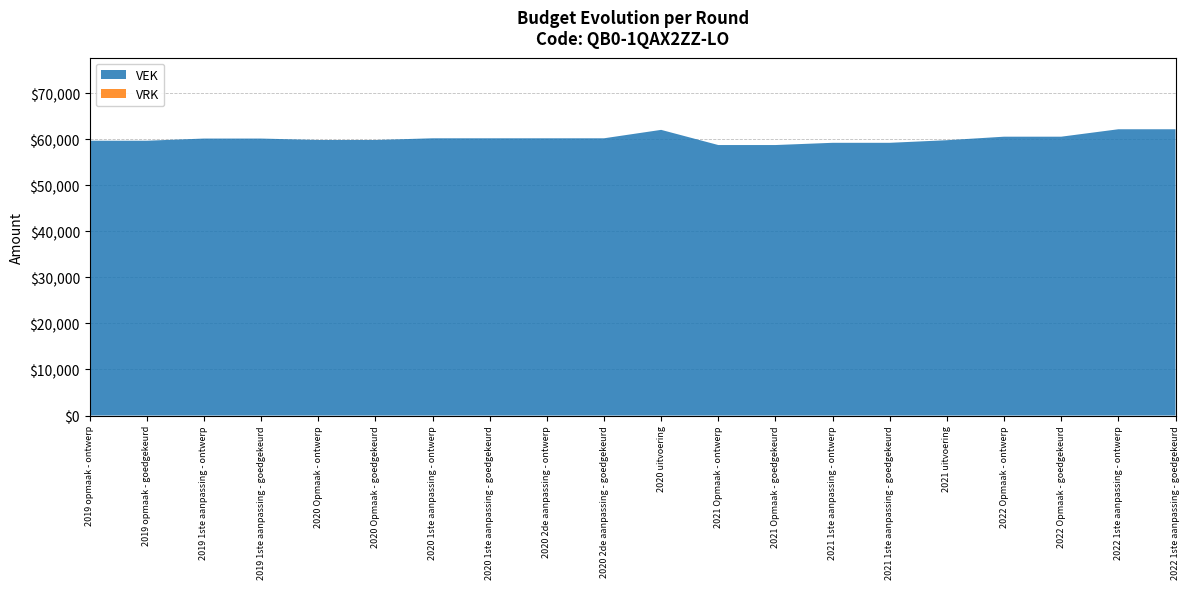

Reading left to right, transcribe all the data shown in this chart.

VEK: 2019 opmaak - ontwerp=59699	2019 opmaak - goedgekeurd=59699	2019 1ste aanpassing - ontwerp=60172	2019 1ste aanpassing - goedgekeurd=60172	2020 Opmaak - ontwerp=59860	2020 Opmaak - goedgekeurd=59860	2020 1ste aanpassing - ontwerp=60230	2020 1ste aanpassing - goedgekeurd=60230	2020 2de aanpassing - ontwerp=60230	2020 2de aanpassing - goedgekeurd=60230	2020 uitvoering=62058	2021 Opmaak - ontwerp=58763	2021 Opmaak - goedgekeurd=58763	2021 1ste aanpassing - ontwerp=59248	2021 1ste aanpassing - goedgekeurd=59248	2021 uitvoering=59812	2022 Opmaak - ontwerp=60577	2022 Opmaak - goedgekeurd=60577	2022 1ste aanpassing - ontwerp=62191	2022 1ste aanpassing - goedgekeurd=62191
VRK: 2019 opmaak - ontwerp=0	2019 opmaak - goedgekeurd=0	2019 1ste aanpassing - ontwerp=0	2019 1ste aanpassing - goedgekeurd=0	2020 Opmaak - ontwerp=0	2020 Opmaak - goedgekeurd=0	2020 1ste aanpassing - ontwerp=0	2020 1ste aanpassing - goedgekeurd=0	2020 2de aanpassing - ontwerp=0	2020 2de aanpassing - goedgekeurd=0	2020 uitvoering=0	2021 Opmaak - ontwerp=0	2021 Opmaak - goedgekeurd=0	2021 1ste aanpassing - ontwerp=0	2021 1ste aanpassing - goedgekeurd=0	2021 uitvoering=0	2022 Opmaak - ontwerp=0	2022 Opmaak - goedgekeurd=0	2022 1ste aanpassing - ontwerp=0	2022 1ste aanpassing - goedgekeurd=0